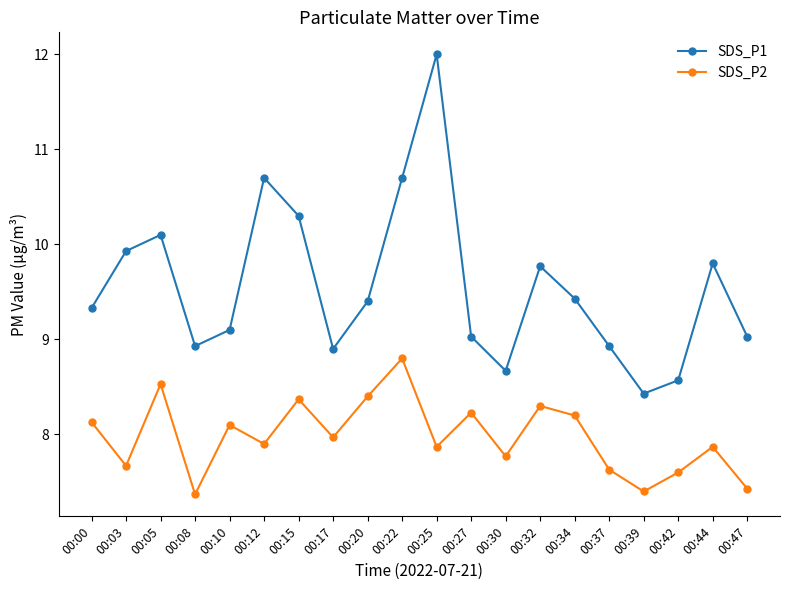

True or false: SDS_P2 and SDS_P1 cross at least once.

False